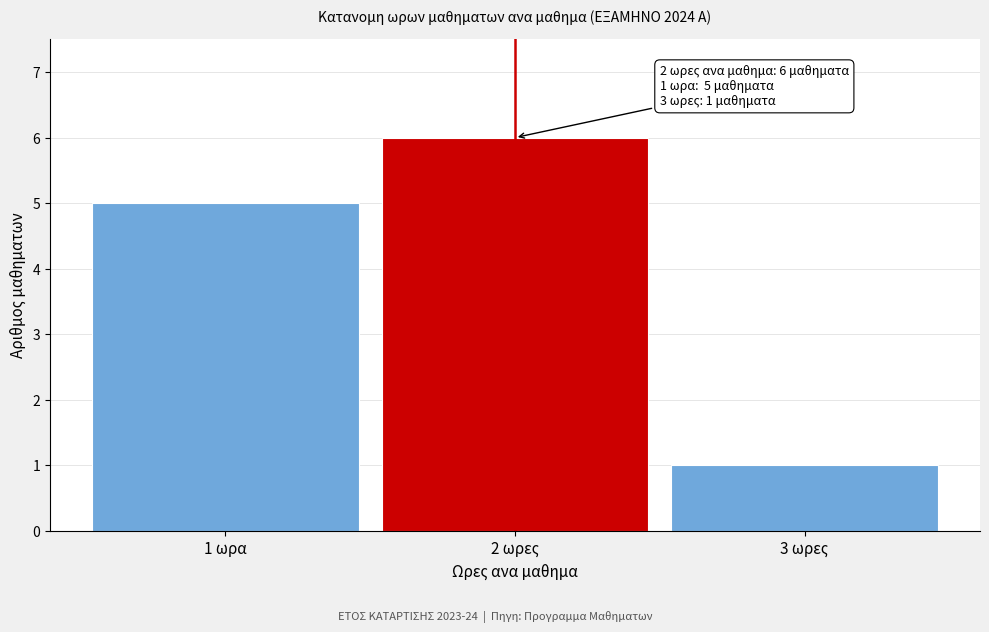

Reading left to right, extract all data points from this chart.

1 ωρα=5	2 ωρες=6	3 ωρες=1